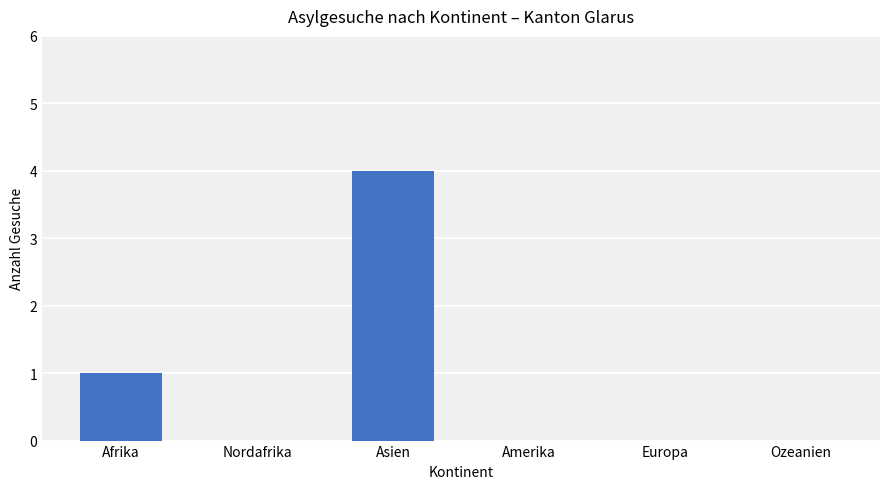

Which category has the highest value across all series?

Asien